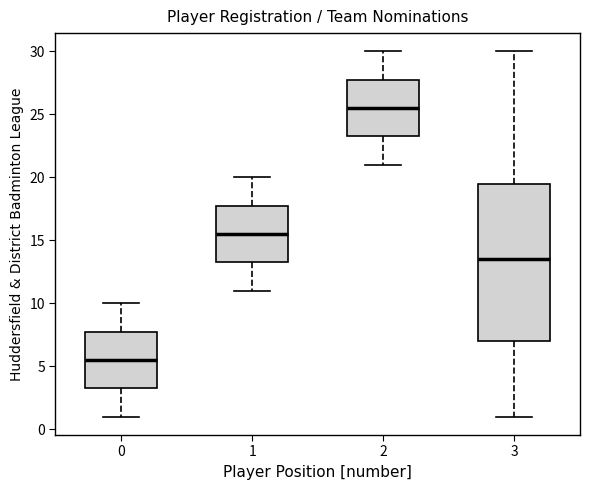

Which box's median line is the highest?

2